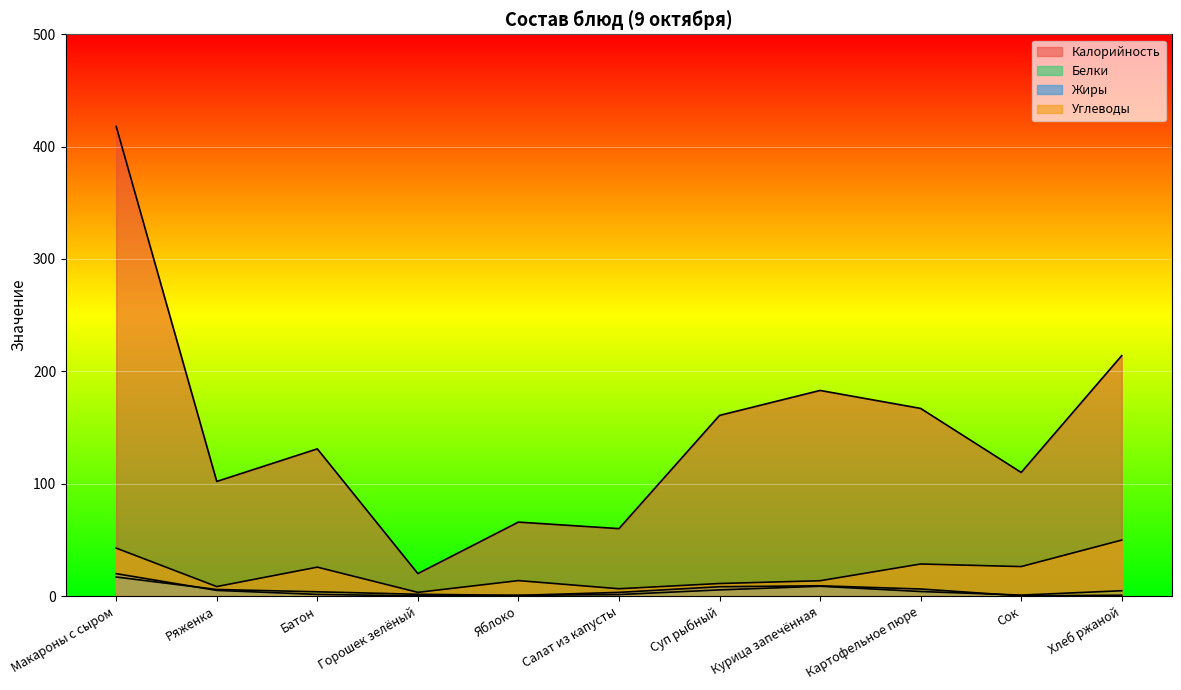

What is the label of the 11th point from the right?

Макароны с сыром